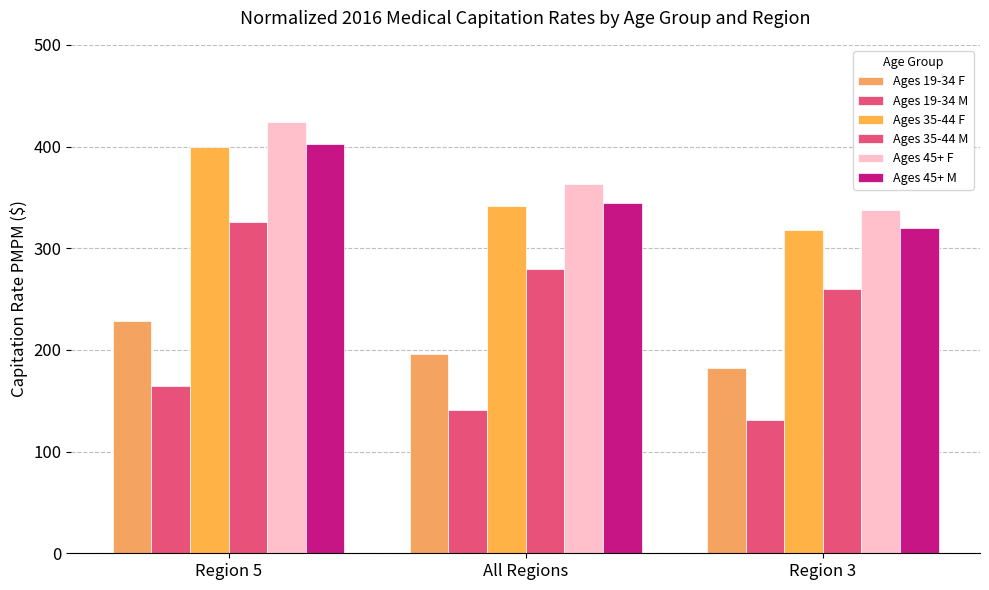

How many bars are there in each group?

6